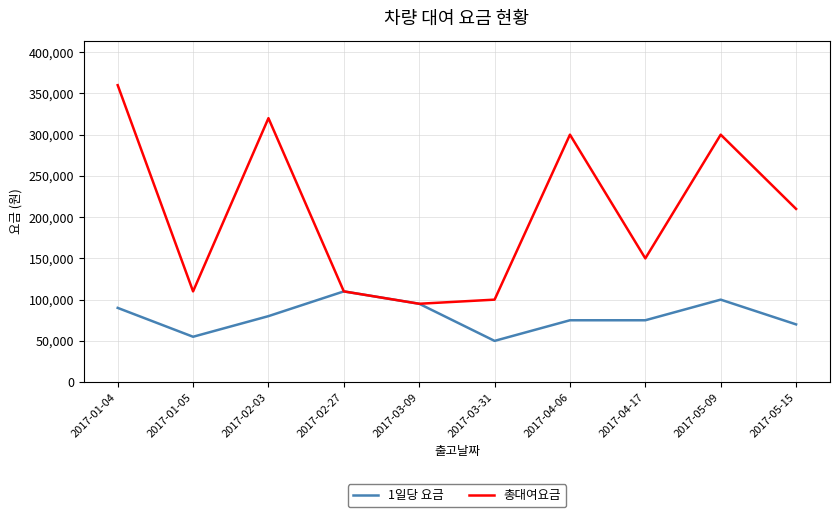

Reading left to right, transcribe all the data shown in this chart.

1일당 요금: 90000	55000	80000	110000	95000	50000	75000	75000	100000	70000
총대여요금: 360000	110000	320000	110000	95000	100000	300000	150000	300000	210000